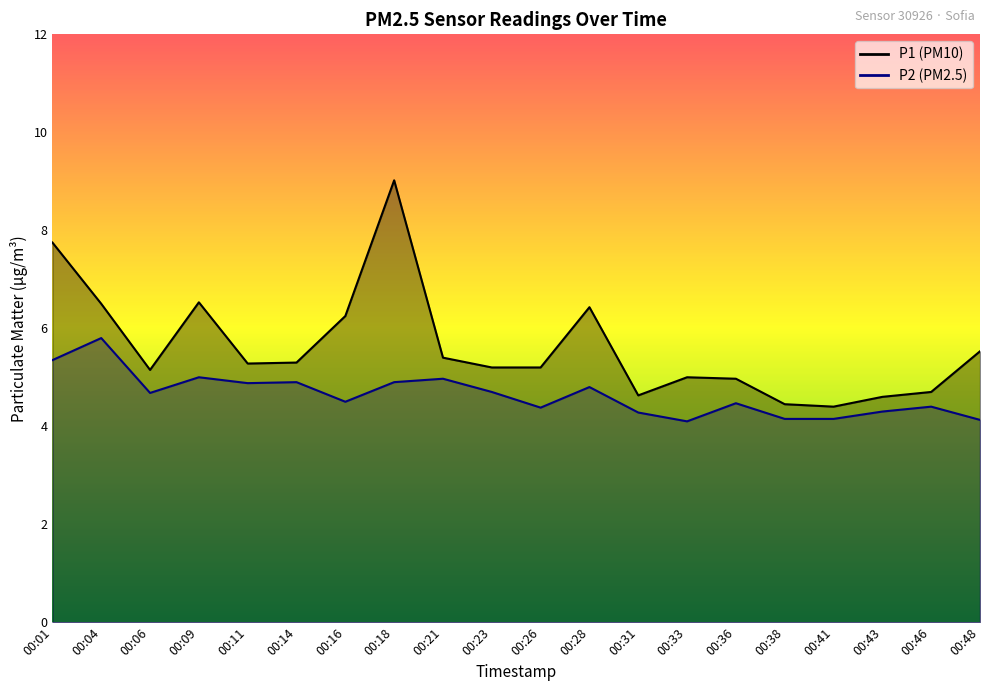

Is it true that P1 equals 4.4 at 00:41?

True